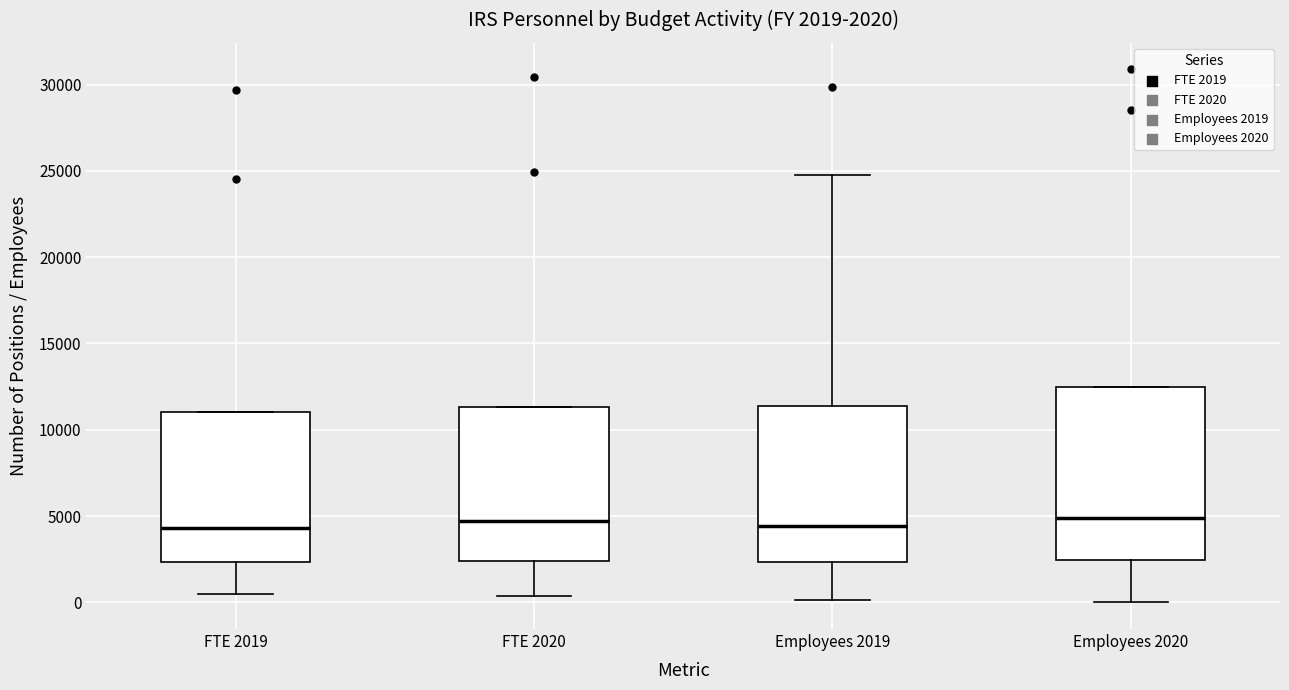

Which box is the tallest, from its lower edge to its upper edge?

Employees 2020